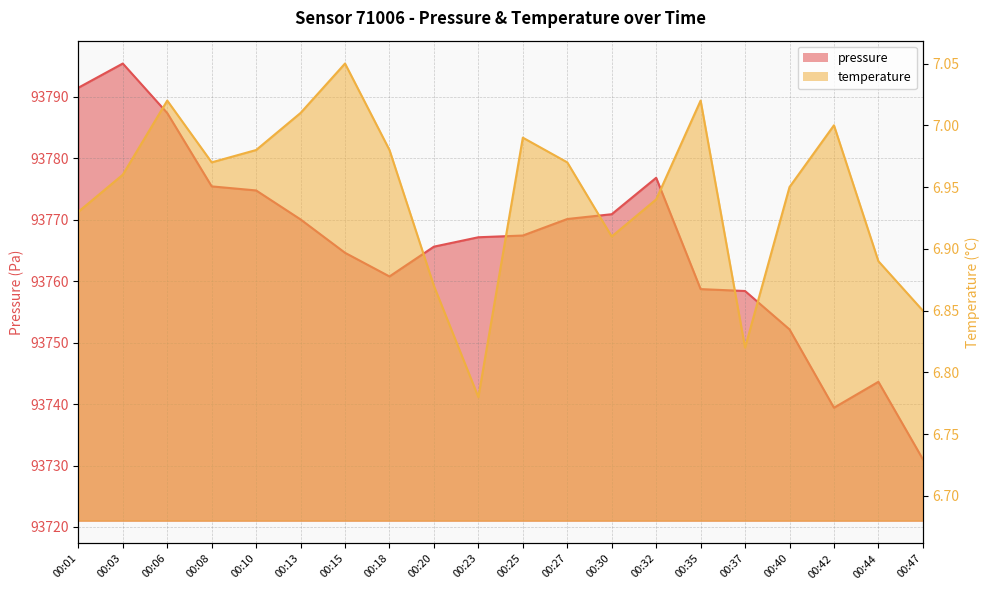

In temperature, how many points are lower than both neighbors (excluding endpoints)?

4